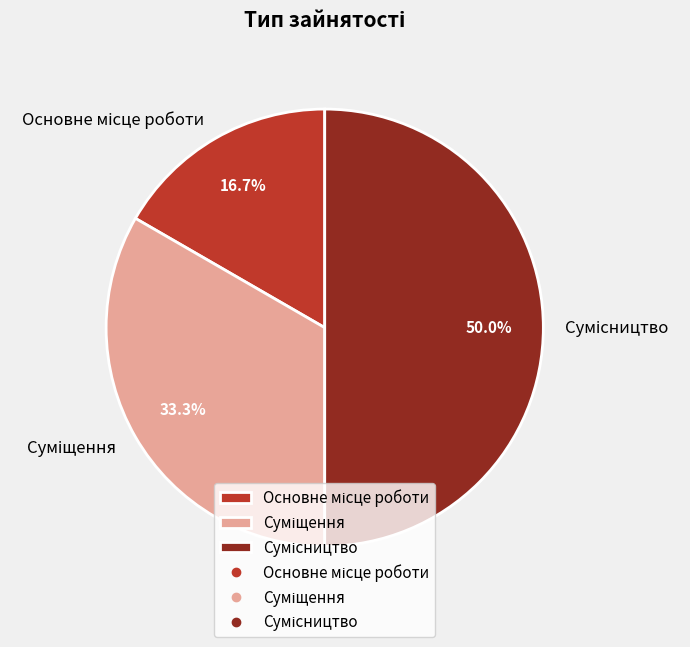

What is the smallest slice in the pie chart?

Основне місце роботи